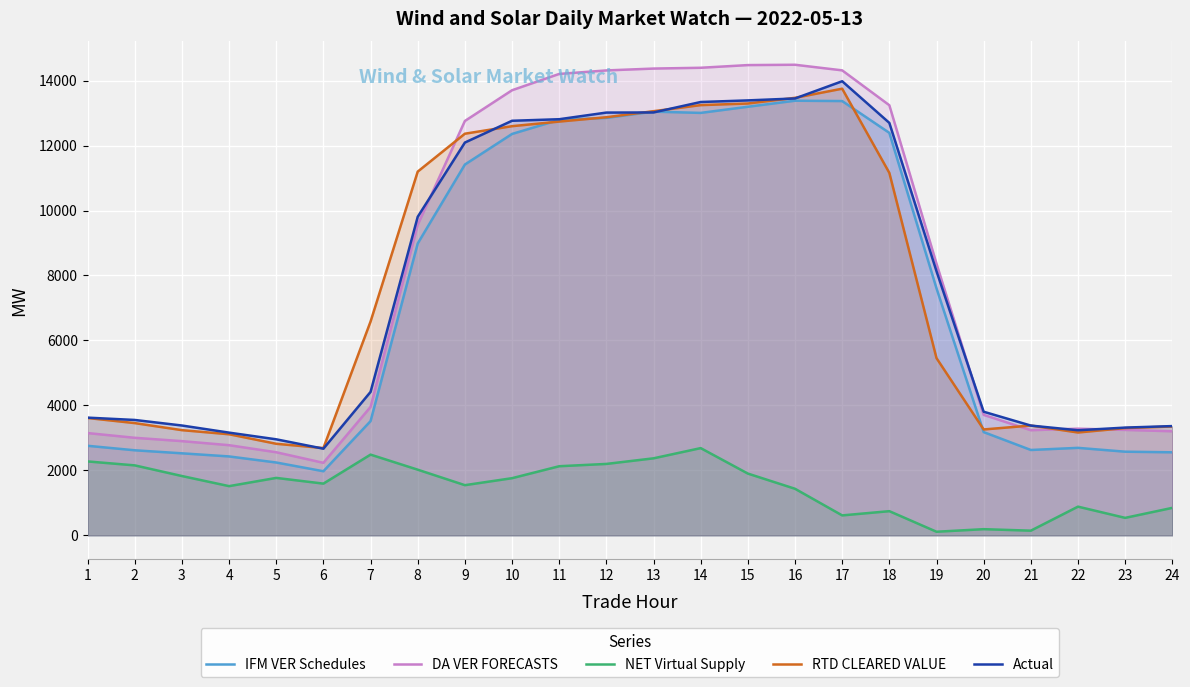

Between 20 and 1, which is larger?

20